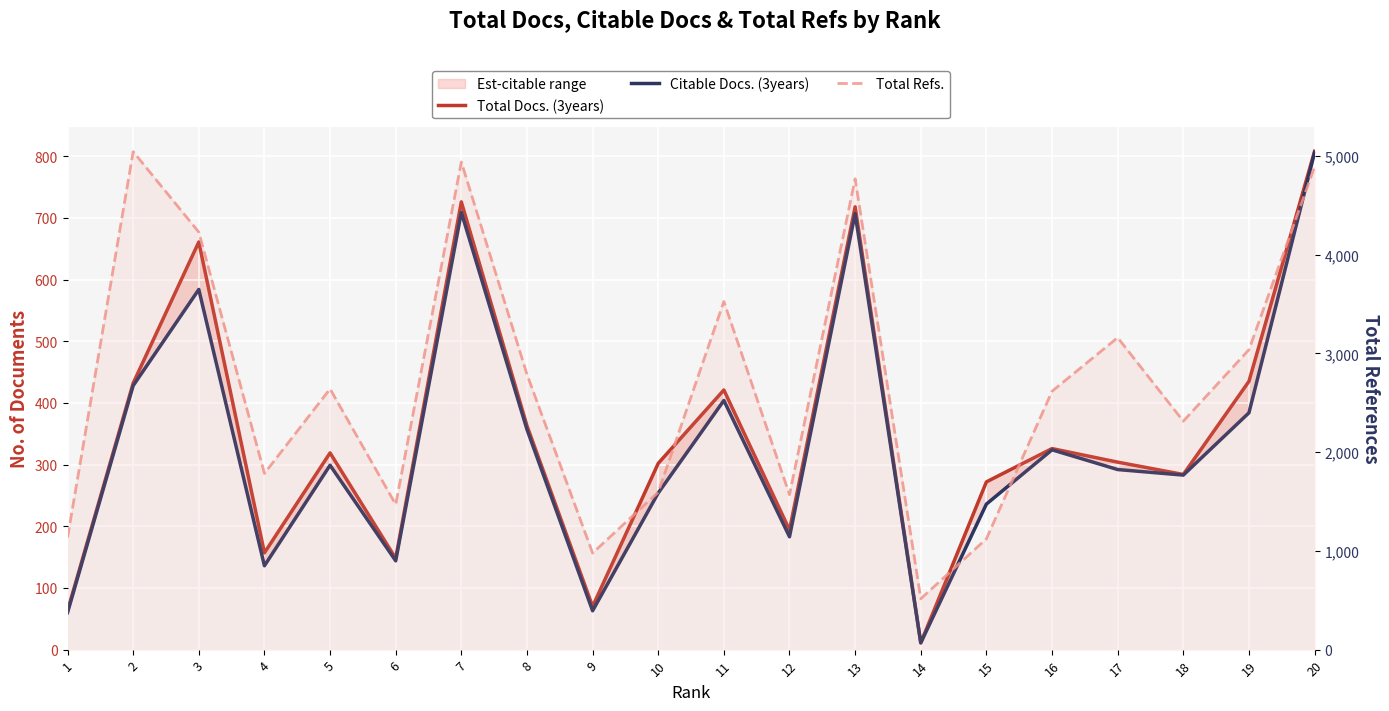

What is the value of the Total Docs. (3years) point at the 5th from the left?

319